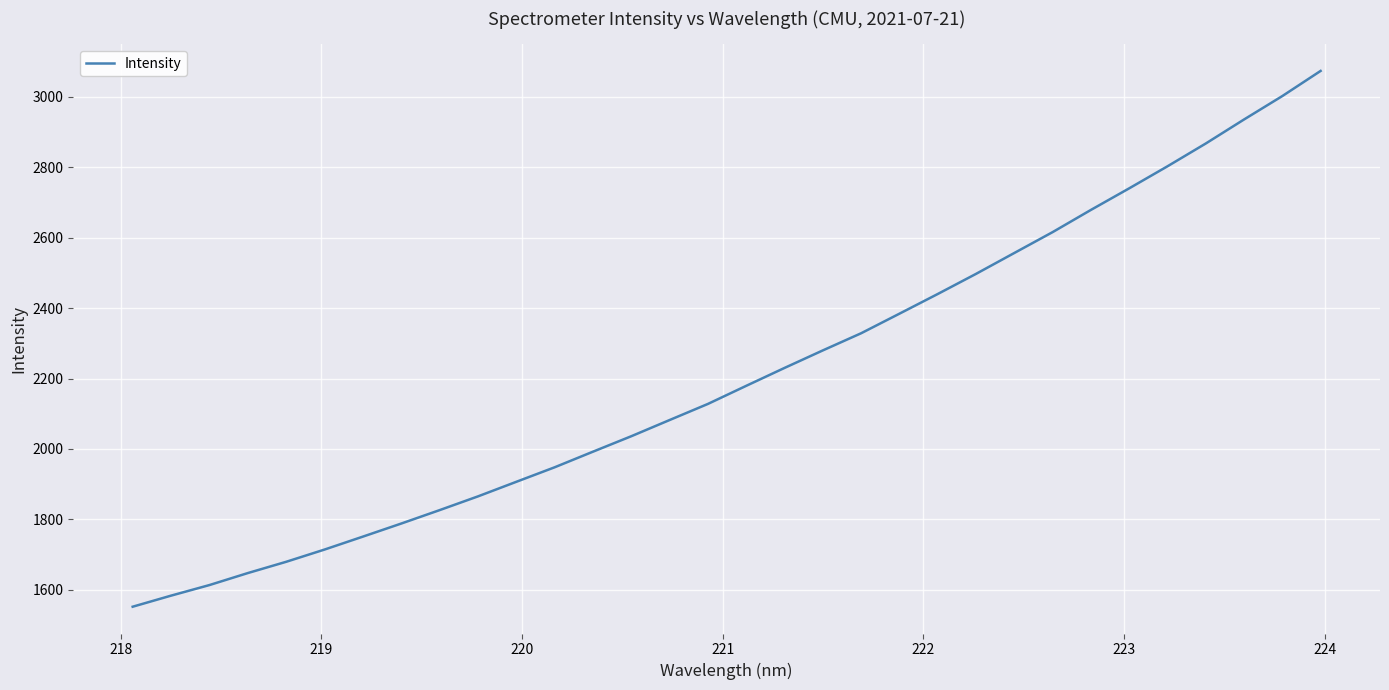

Is this an area chart (filled region under the line)?

No